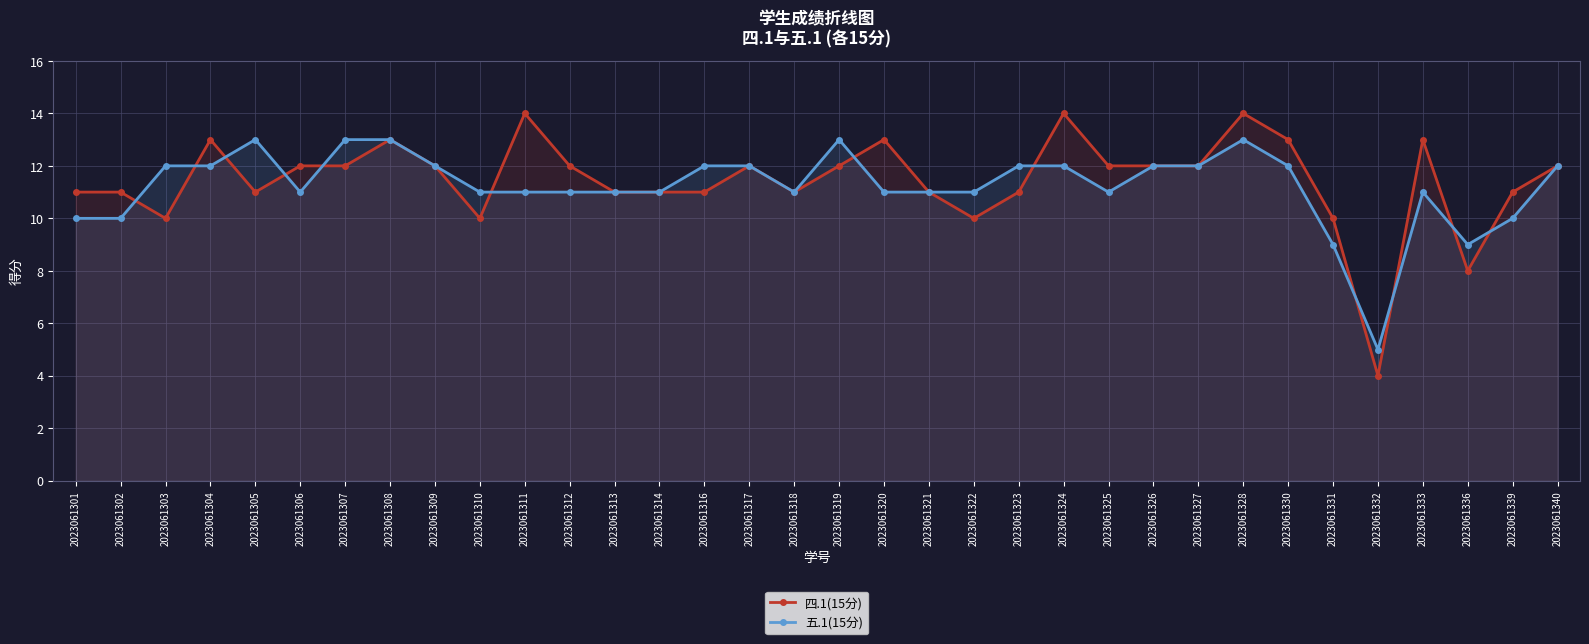

Reading right to left, what are all the values shown in this chart?

四.1(15分): 12	11	8	13	4	10	13	14	12	12	12	14	11	10	11	13	12	11	12	11	11	11	12	14	10	12	13	12	12	11	13	10	11	11
五.1(15分): 12	10	9	11	5	9	12	13	12	12	11	12	12	11	11	11	13	11	12	12	11	11	11	11	11	12	13	13	11	13	12	12	10	10